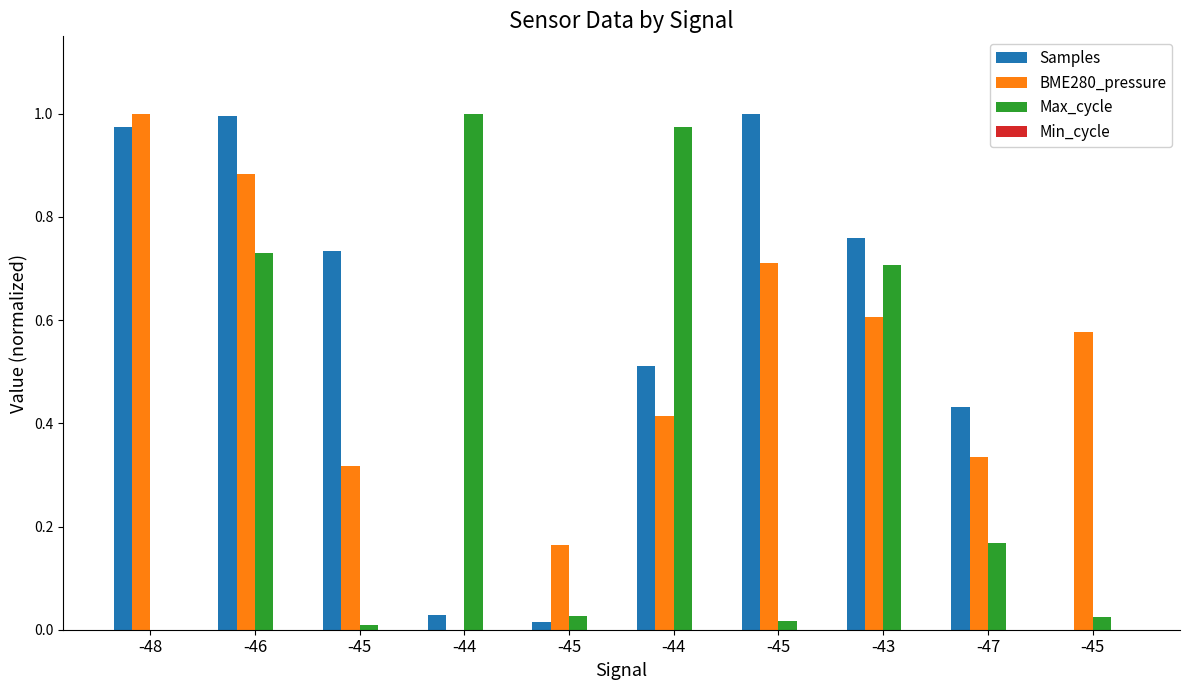

Which has a higher value, -44 or -47?

-47